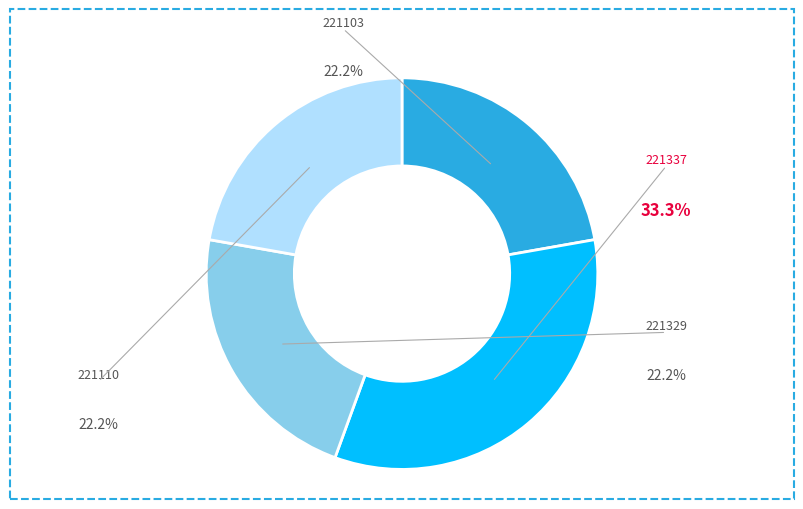

What portion of the pie excludes 221110?

77.8%